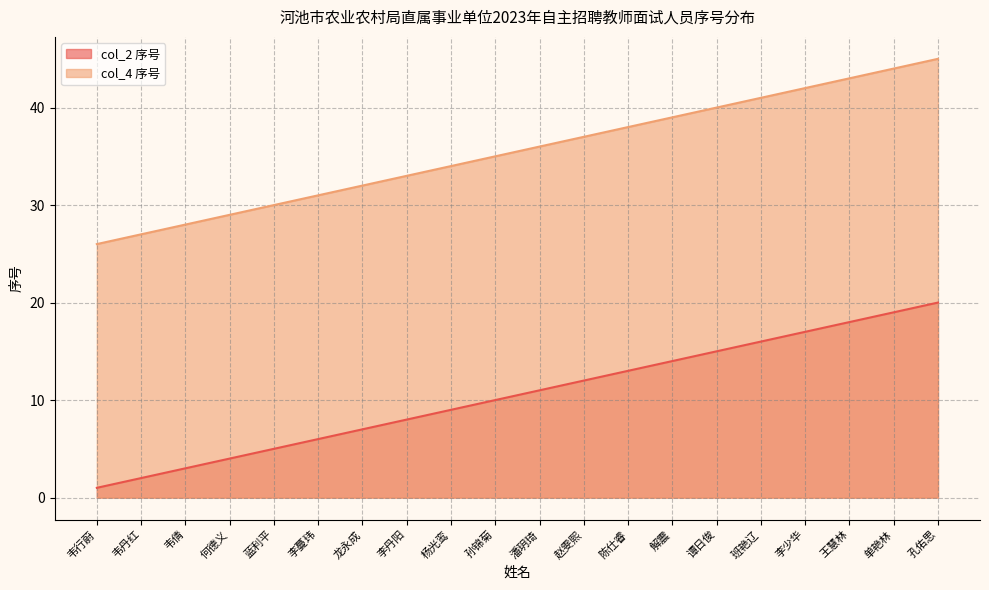

How many values in the col_2 series are below 11?

10